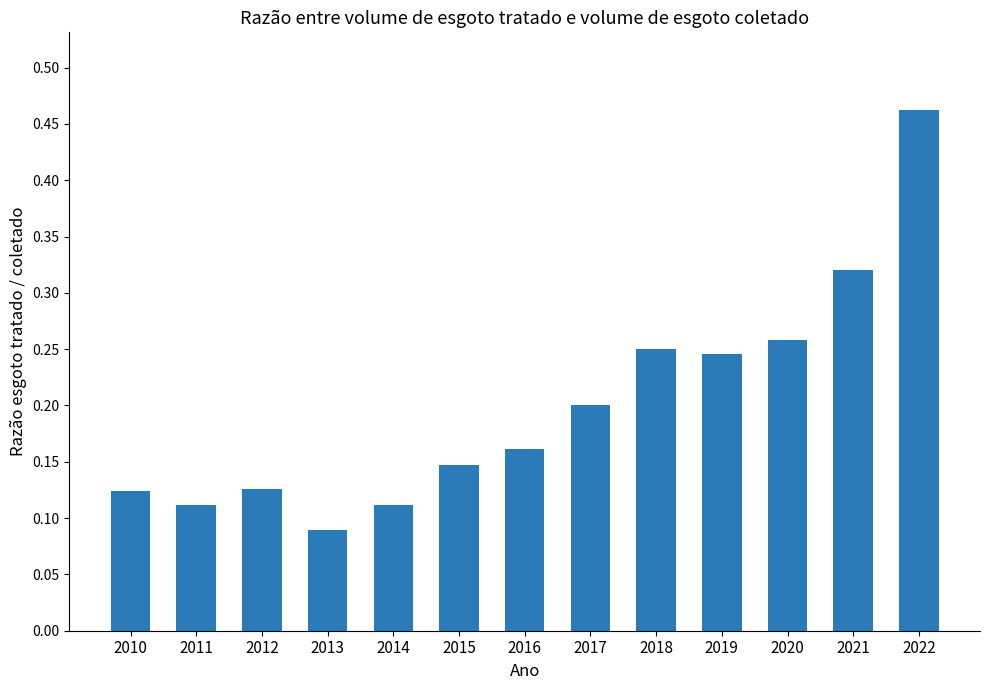

Which category has the highest value across all series?

2022